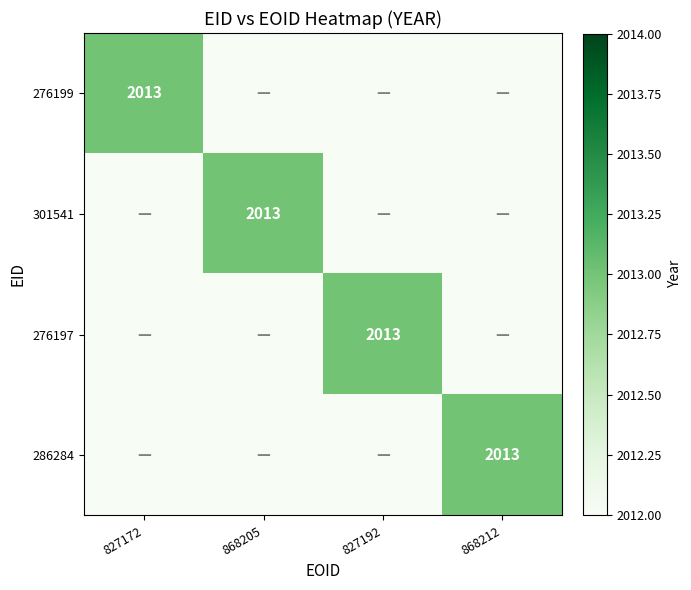

The value of 276197 at 827192 is 3370. True or false?

False